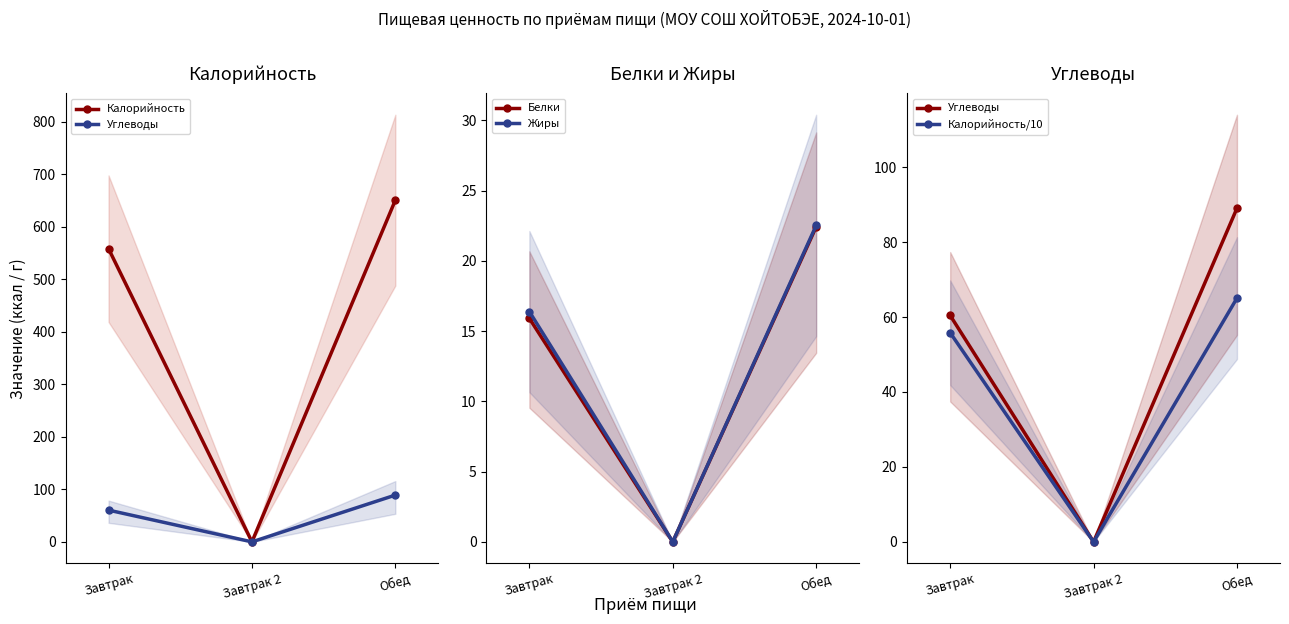

At which category does the chart reach its minimum across all series?

Завтрак 2